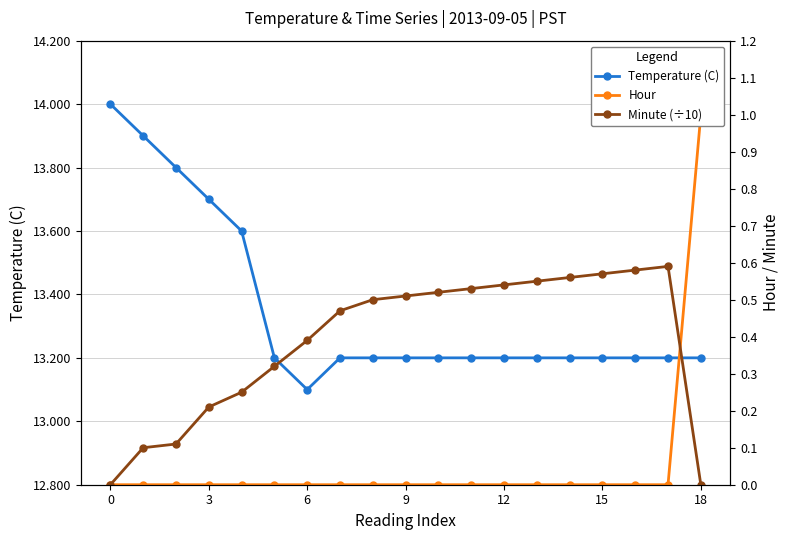

What are all the series names shown in the legend?

Temperature (C), Hour, Minute (÷10)